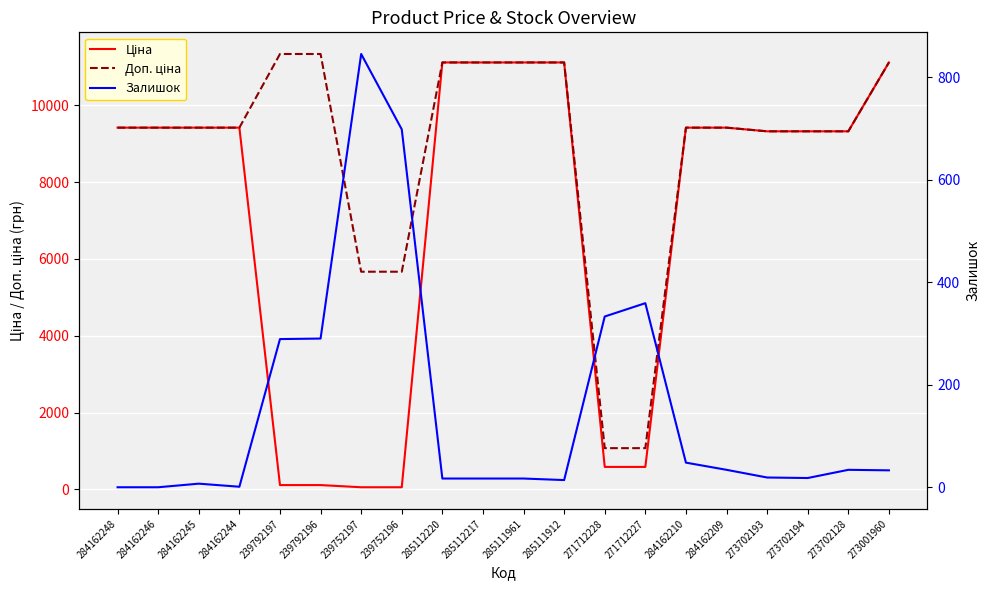

The value of Ціна at 284162248 is 13414.7. True or false?

False